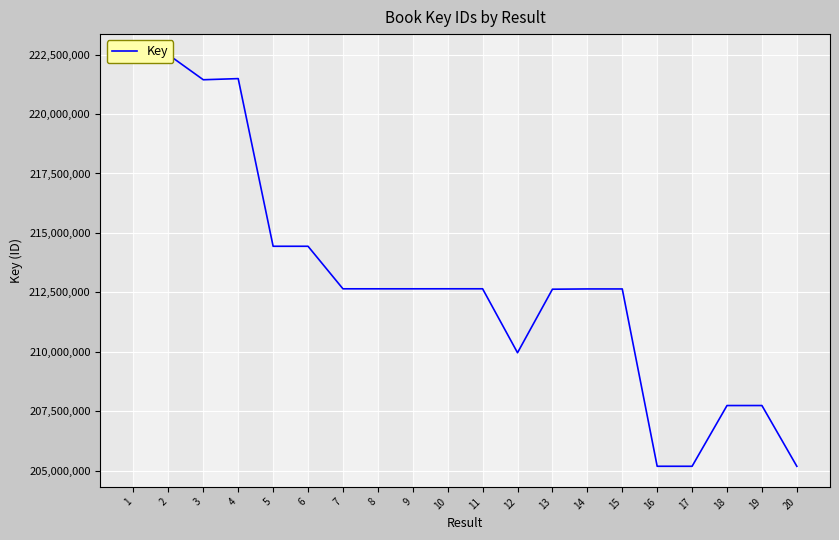

How many lines are shown in the chart?

1